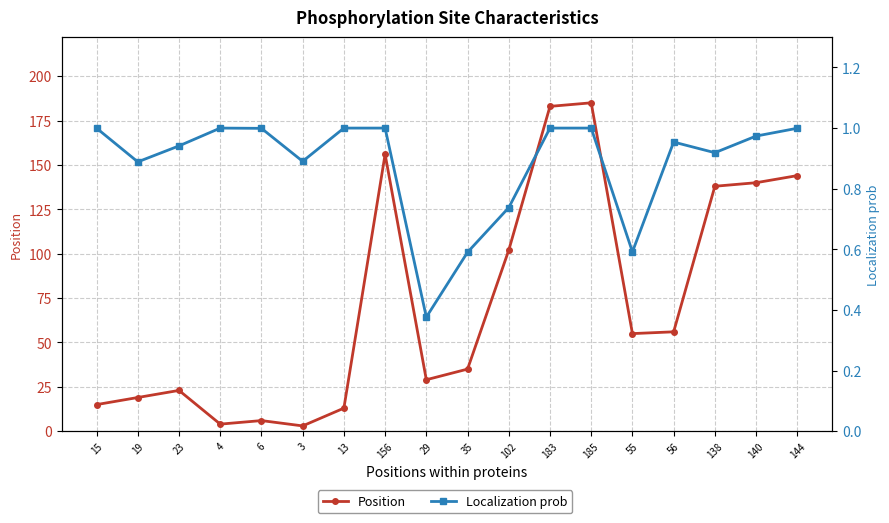

At how many categories does at least one series exceed 99?

7